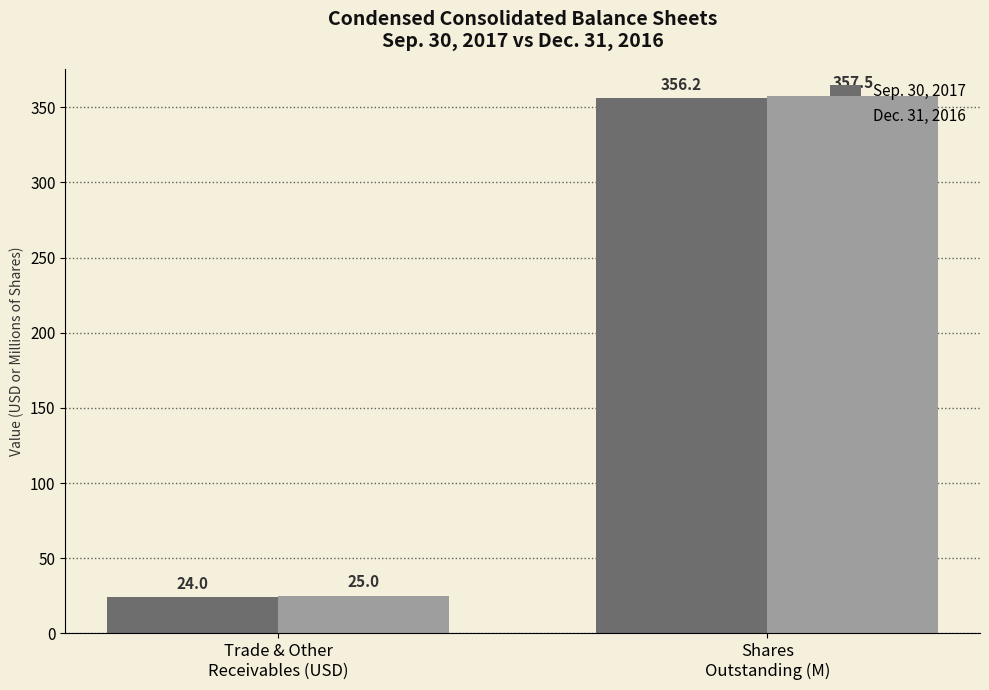

What is the value of the Dec. 31, 2016 bar at the 2nd from the left?

357.5